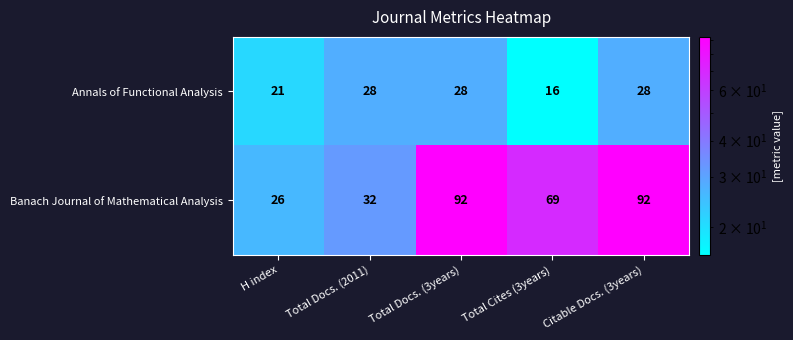

Which label corresponds to the smallest value in the chart?

Total Cites (3years)